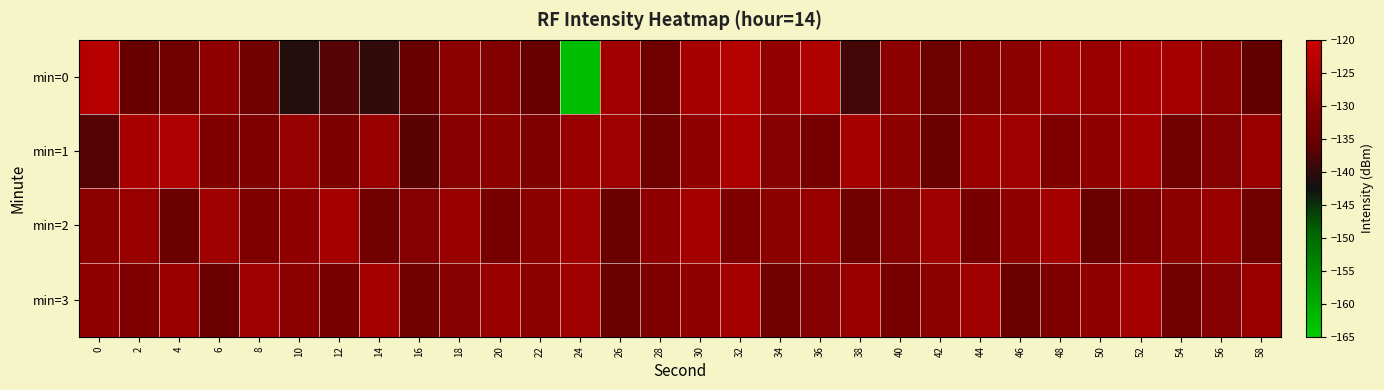

At which category is the sum across all series the highest?

32